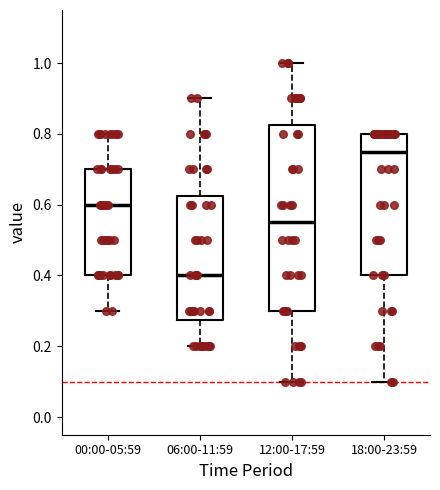

Reading left to right, transcribe this box plot: for each box, give where its median line is, the range the box spans, and where its two whiskers end, as read against the y-axis. The values are not printed on the chart, so give them approximately, as read against the axis.

00:00-05:59: median 0.60, box 0.40 to 0.70, whiskers 0.30 to 0.80
06:00-11:59: median 0.40, box 0.28 to 0.62, whiskers 0.20 to 0.90
12:00-17:59: median 0.56, box 0.30 to 0.82, whiskers 0.10 to 1.00
18:00-23:59: median 0.76, box 0.40 to 0.80, whiskers 0.10 to 0.80